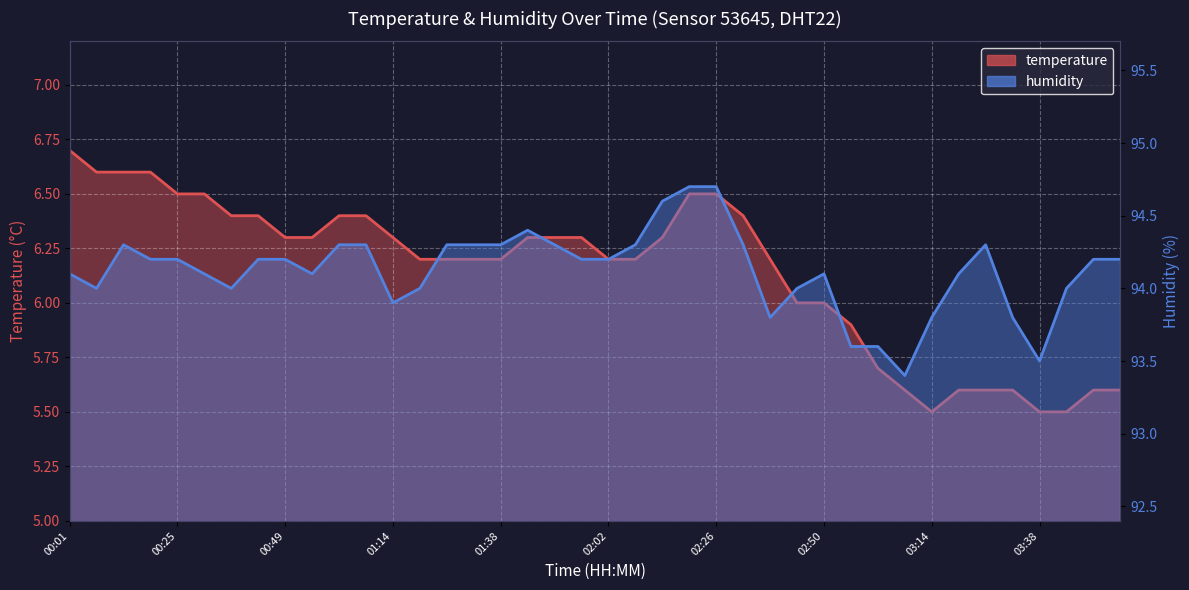

Rank the categories by humidity value from lowest to highest.

03:08, 03:38, 02:56, 03:02, 02:38, 03:14, 03:32, 01:14, 00:07, 00:37, 01:20, 02:44, 03:44, 00:01, 00:31, 00:55, 02:50, 03:20, 00:19, 00:25, 00:43, 00:49, 01:56, 02:02, 03:50, 03:56, 00:13, 01:01, 01:07, 01:26, 01:32, 01:38, 01:50, 02:08, 02:32, 03:26, 01:44, 02:14, 02:20, 02:26